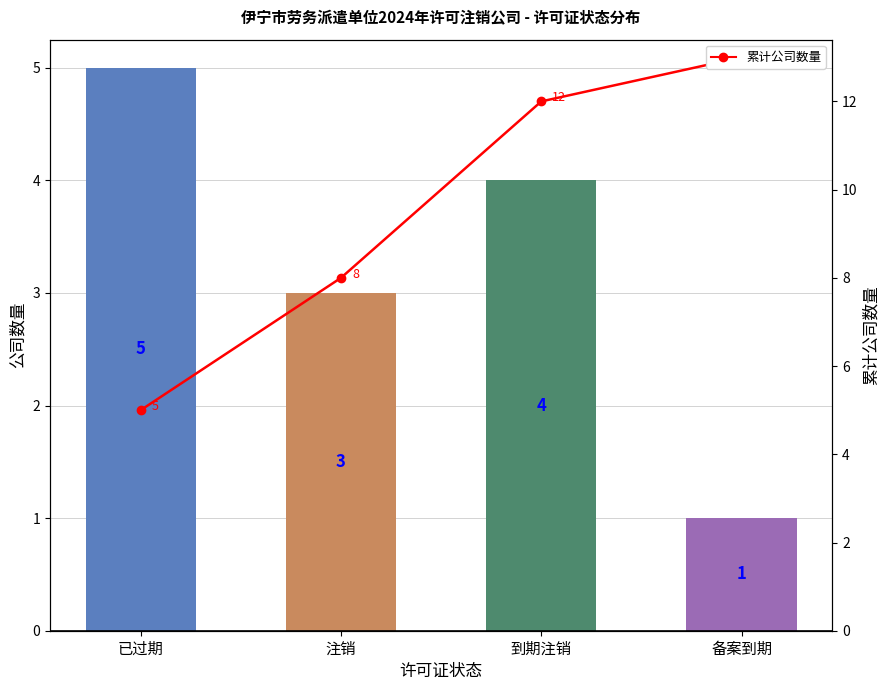

Reading left to right, what are all the values shown in this chart?

公司数量: 已过期=5	注销=3	到期注销=4	备案到期=1
累计公司数量: 已过期=5	注销=8	到期注销=12	备案到期=13